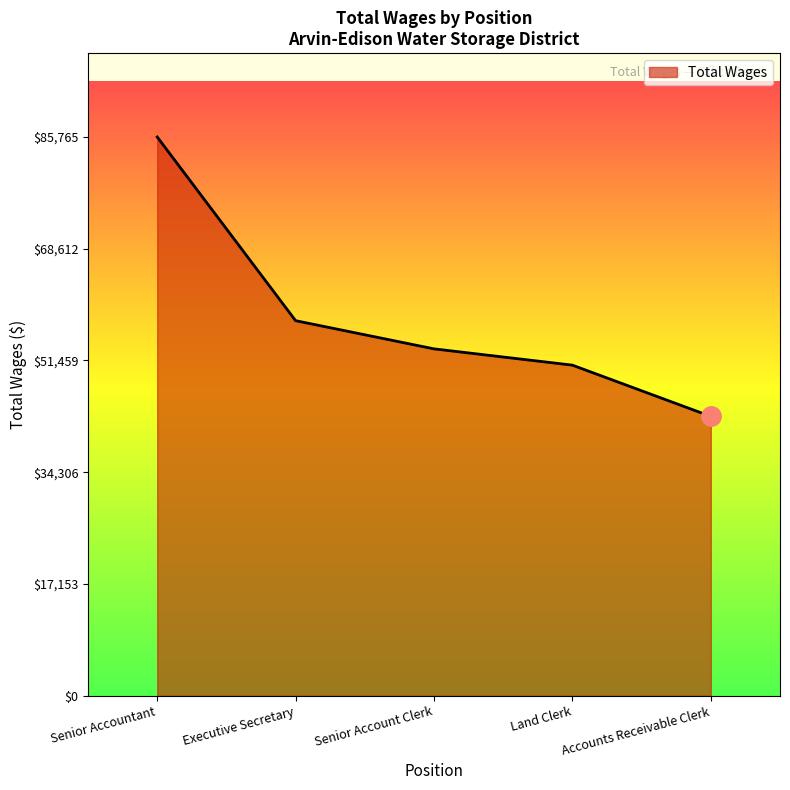

What is the difference between the values at Accounts Receivable Clerk and Senior Accountant?

42887